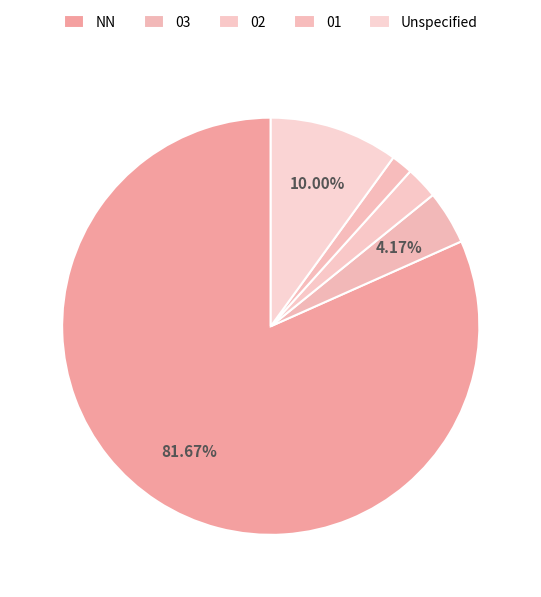

To the nearest percent, what is the average slice percentage?

20%